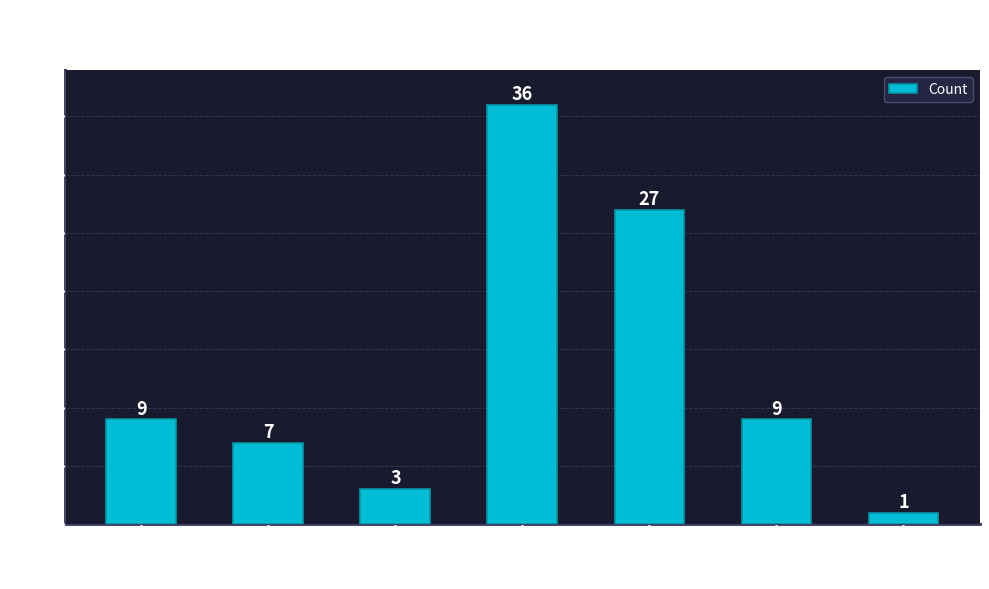

What is the smallest value displayed?

1